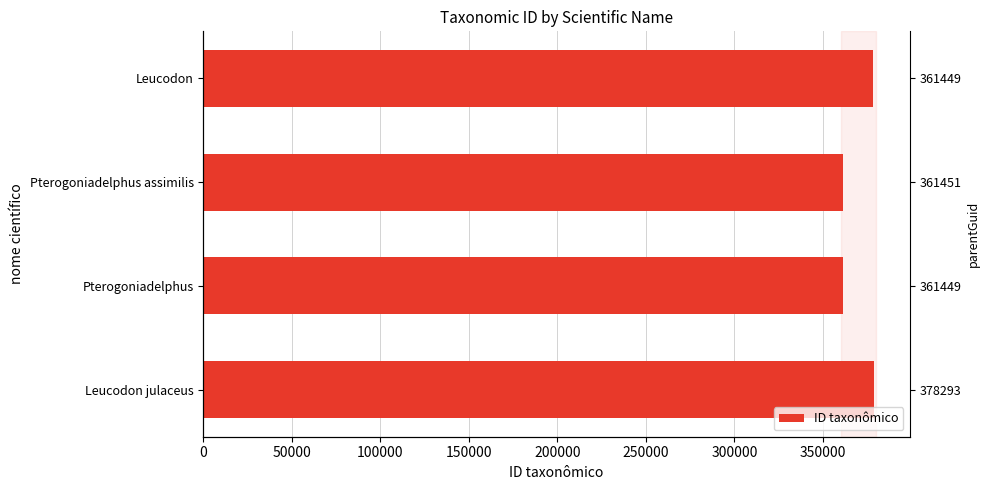

What is the average value?

370028